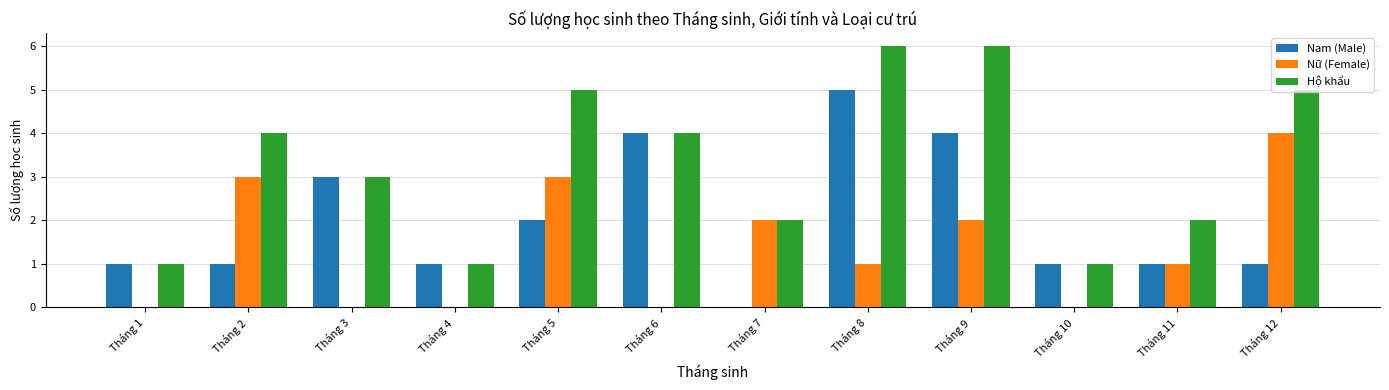

What is the sum of all Hộ khẩu values?

40